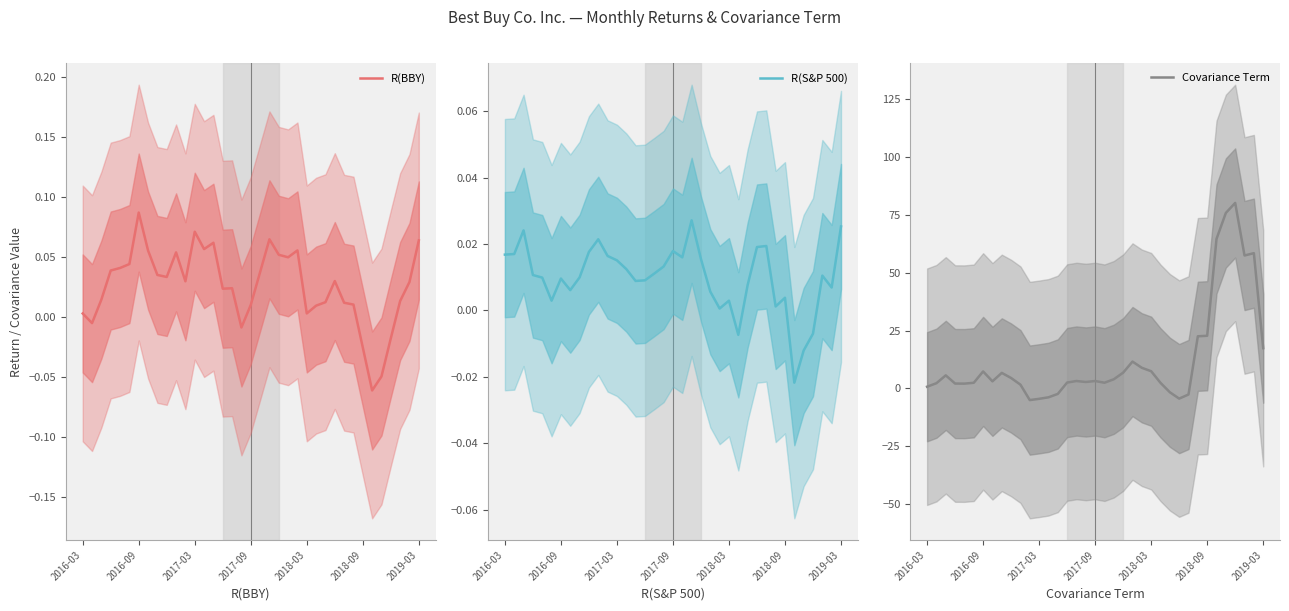

What is the total value across all series at 11?

-5.0